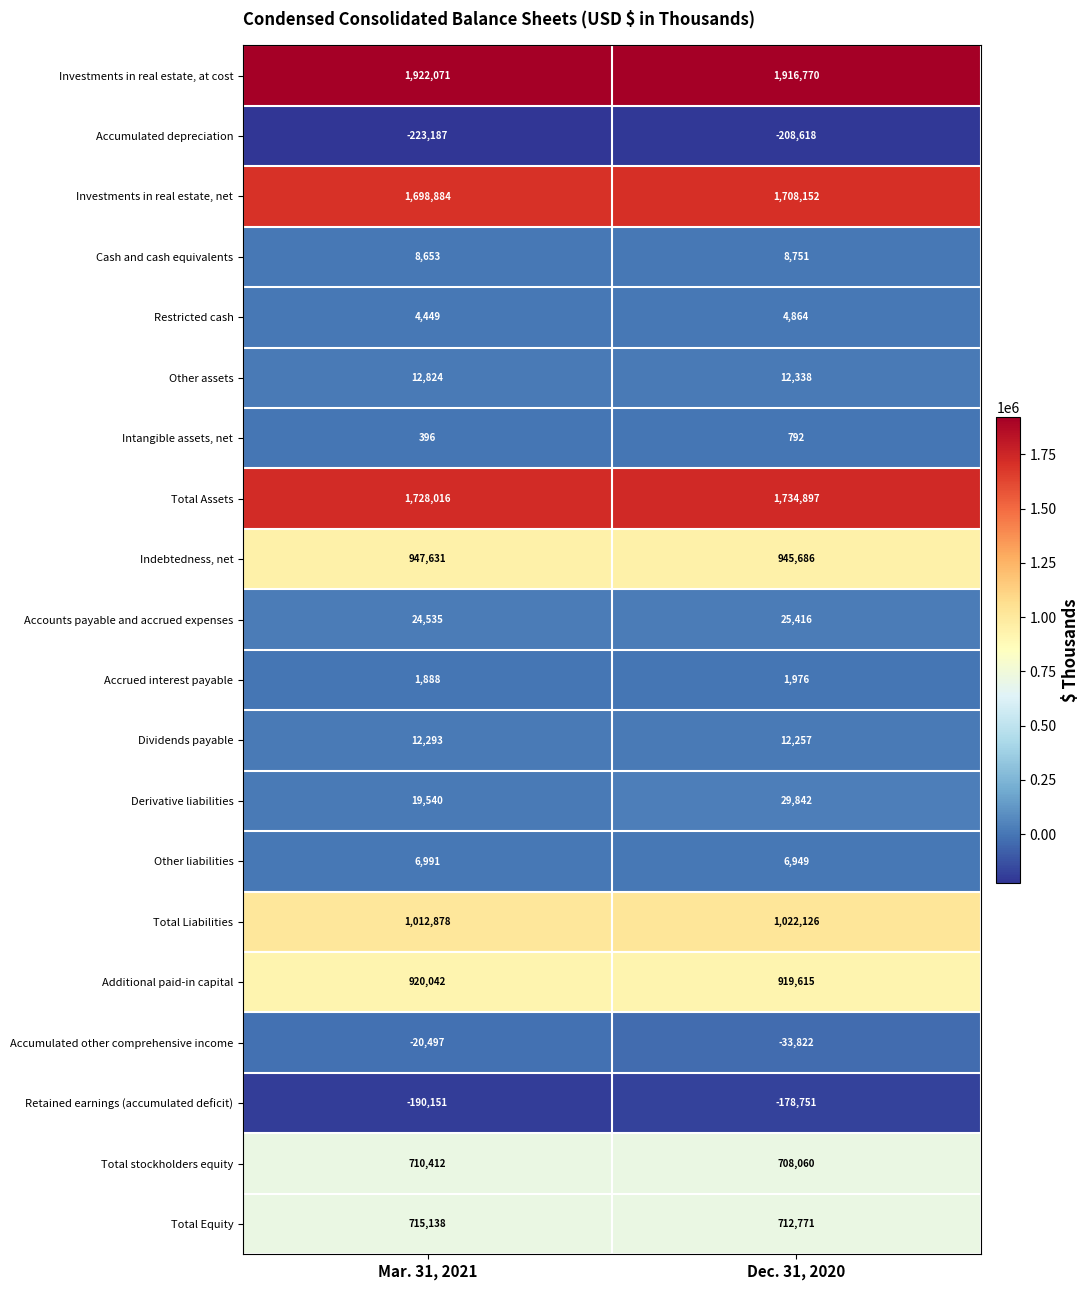

What is the average value of the Intangible assets, net series?

594